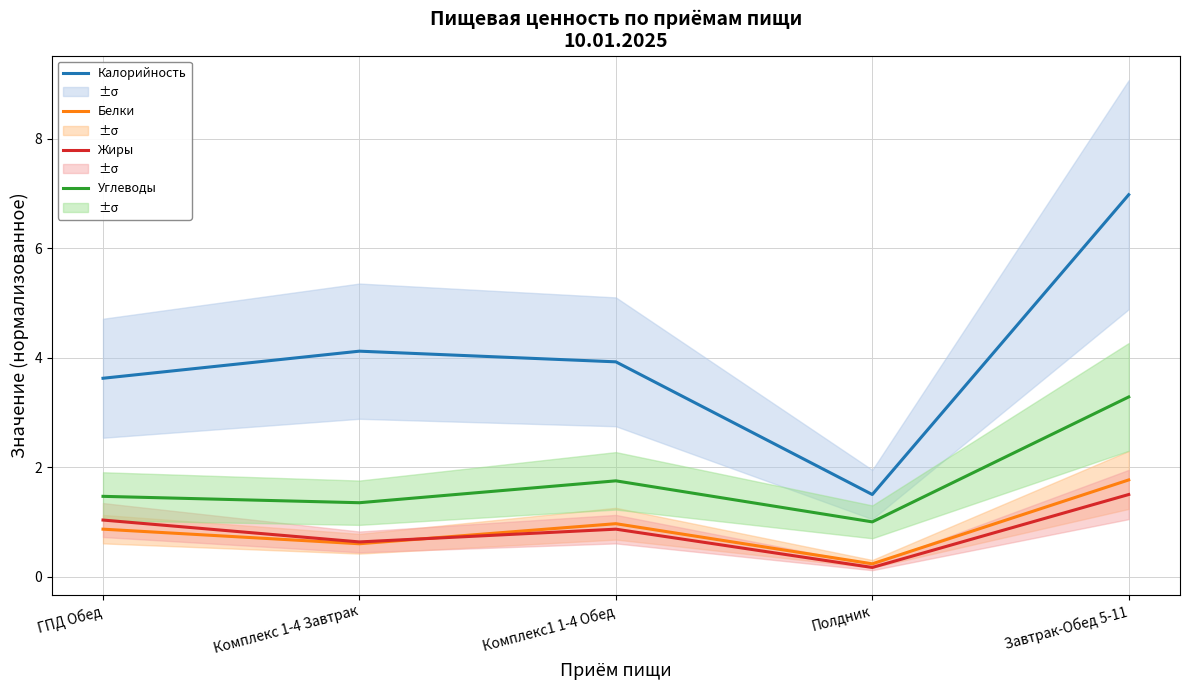

Is it true that Белки equals 0.9 at ГПД Обед?

True